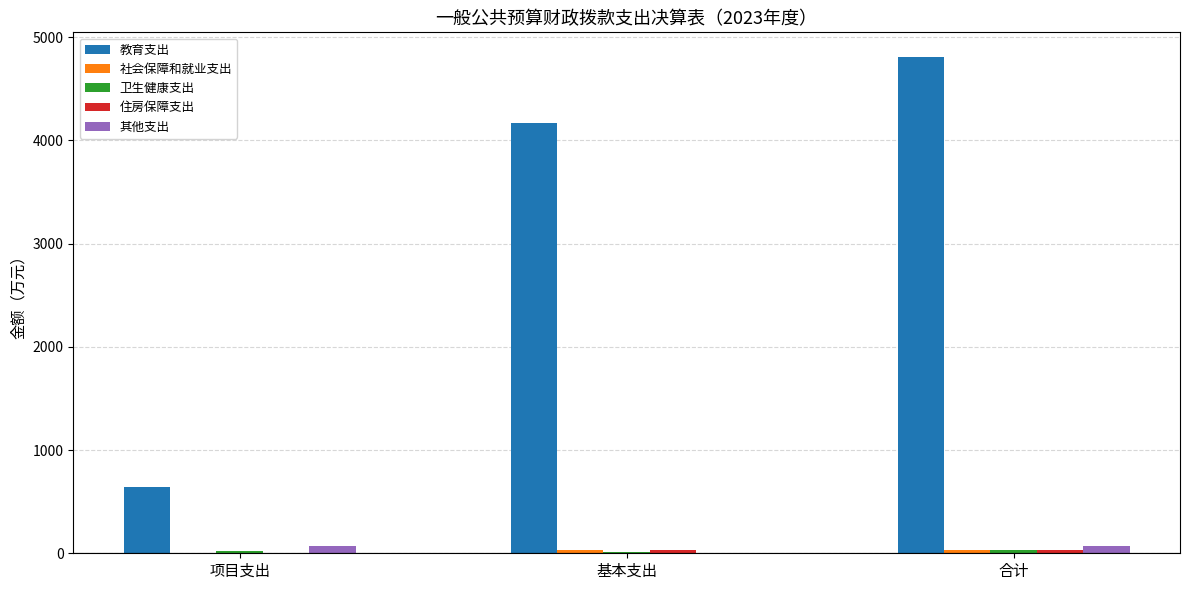

The 教育支出 series shows 2360.3 at 合计. True or false?

False